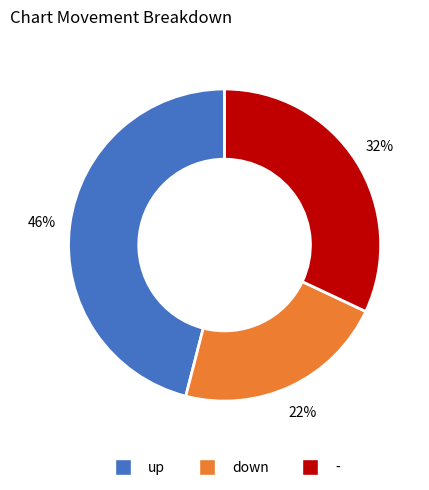

To the nearest percent, what is the difference between the - and down slice percentages?

10%